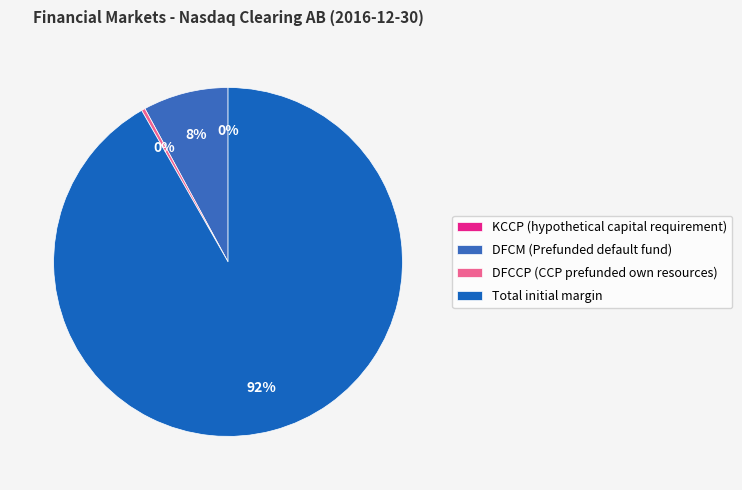

What is the majority slice?

Total initial margin